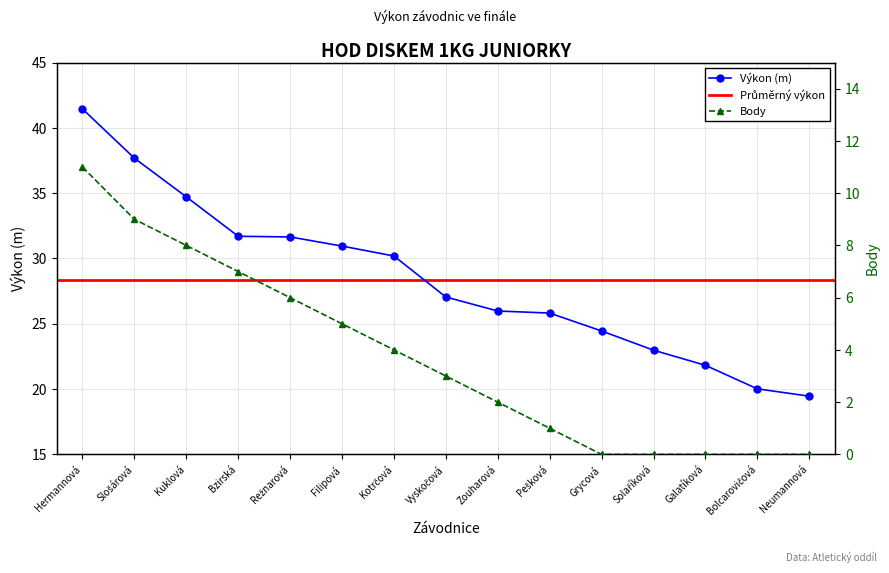

At which label does Výkon (m) reach its peak?

Hermannová